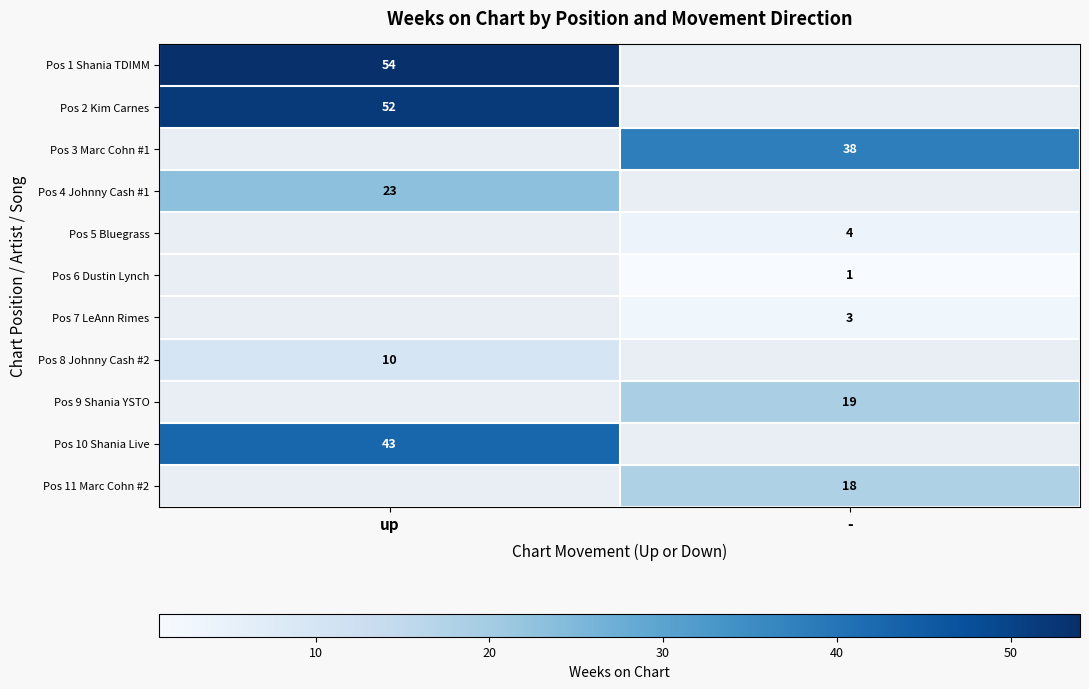

Which label corresponds to the smallest value in the chart?

-